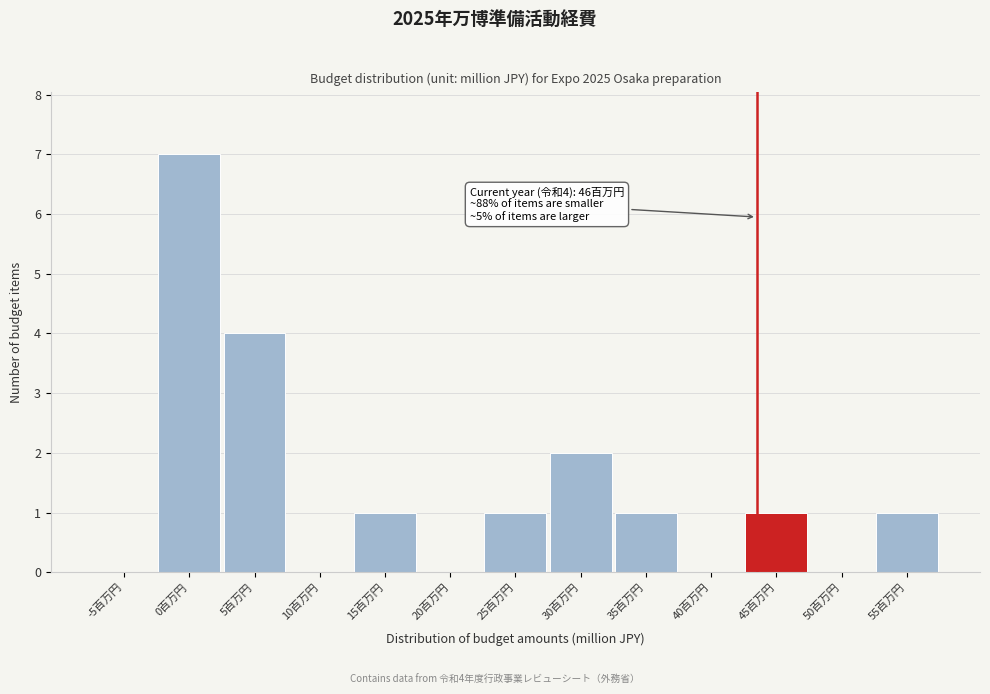

Reading right to left, what are all the values shown in this chart?

55百万円=1	50百万円=0	45百万円=1	40百万円=0	35百万円=1	30百万円=2	25百万円=1	20百万円=0	15百万円=1	10百万円=0	5百万円=4	0百万円=7	-5百万円=0